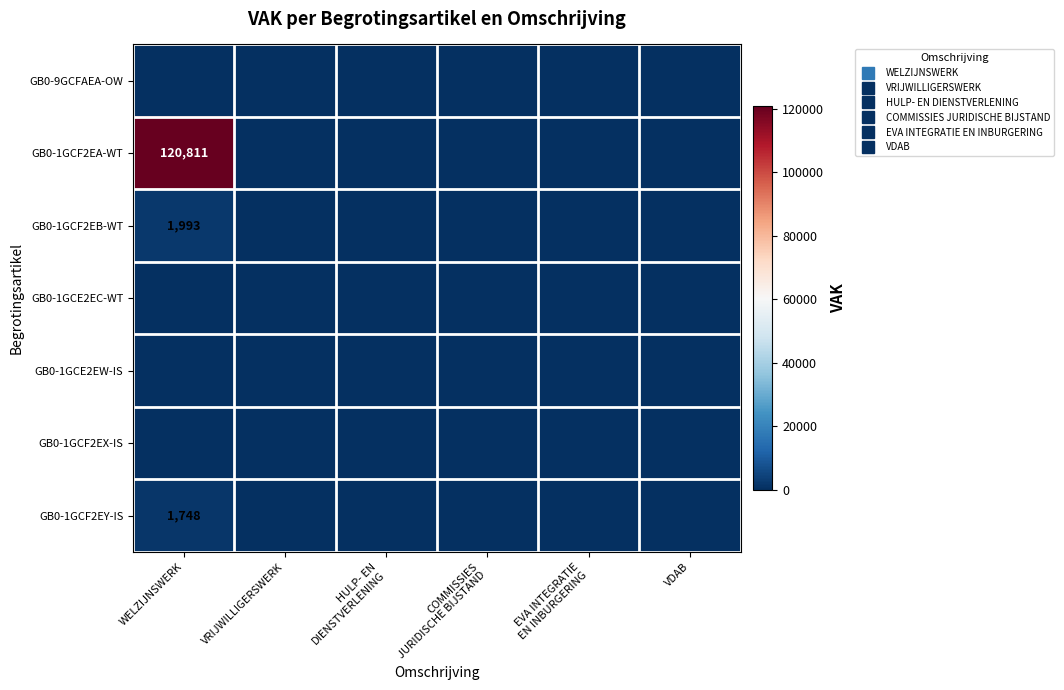

True or false: GB0-1GCF2EY-IS has a value of 0 at VDAB.

True